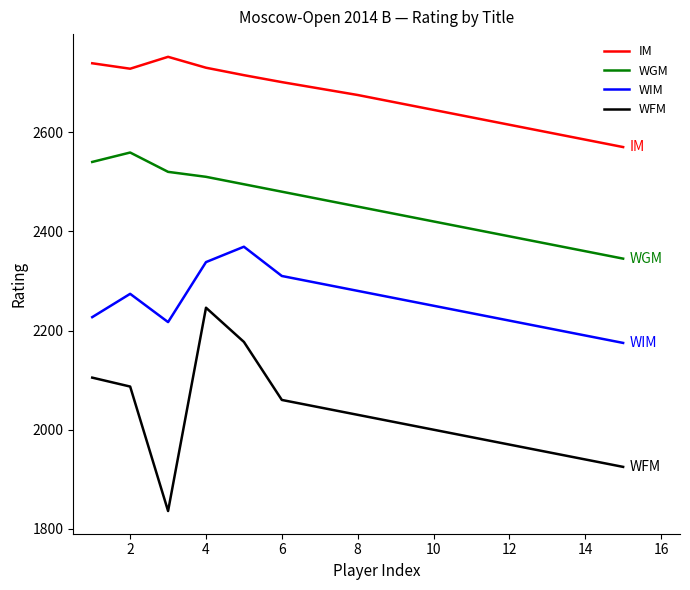

True or false: WFM and IM intersect in this chart.

False